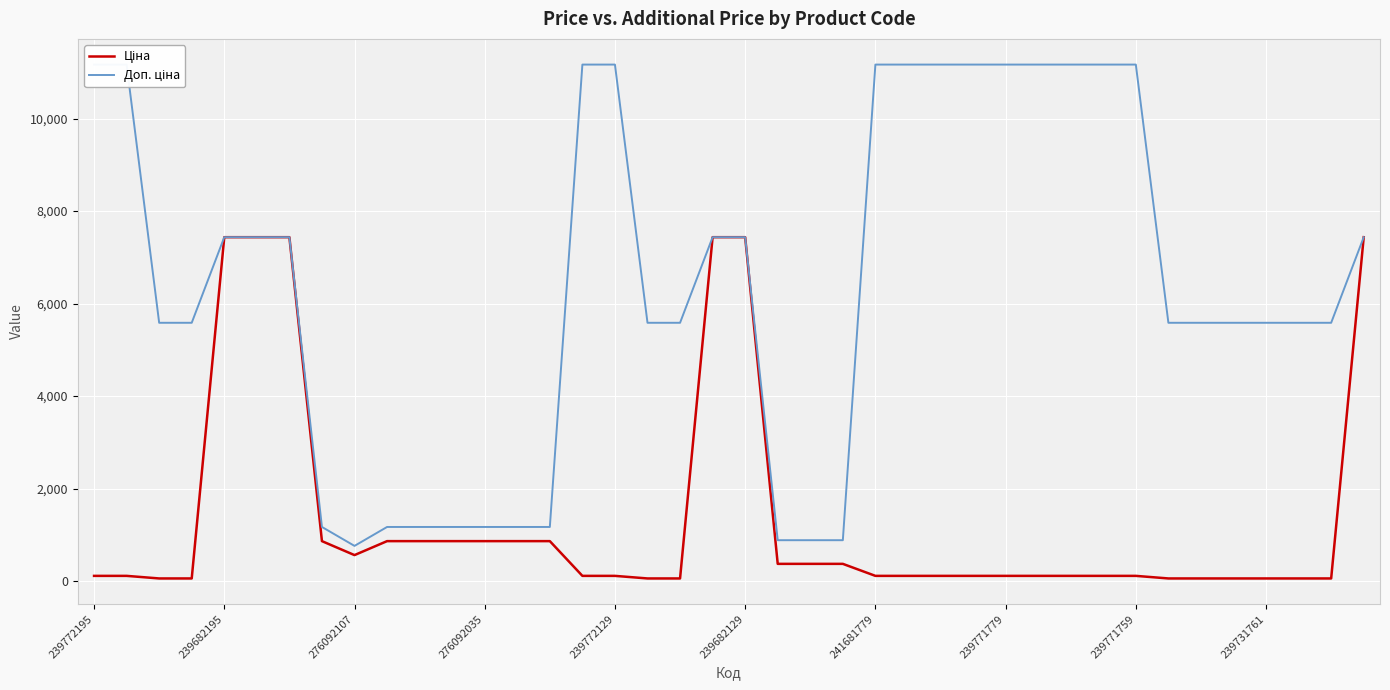

Rank the series by their maximum value, from lowest to highest.

Ціна, Доп. ціна